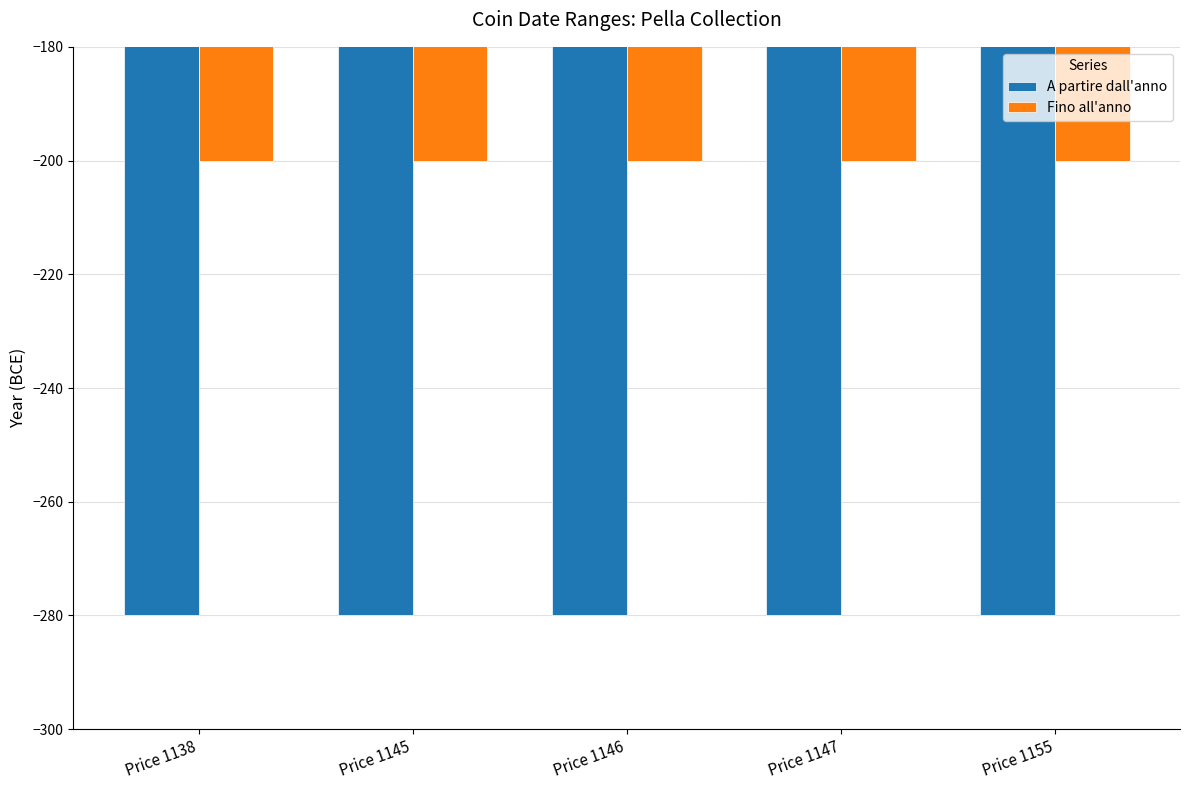

What is the value of the A partire dall'anno bar at the 1st from the left?

-280